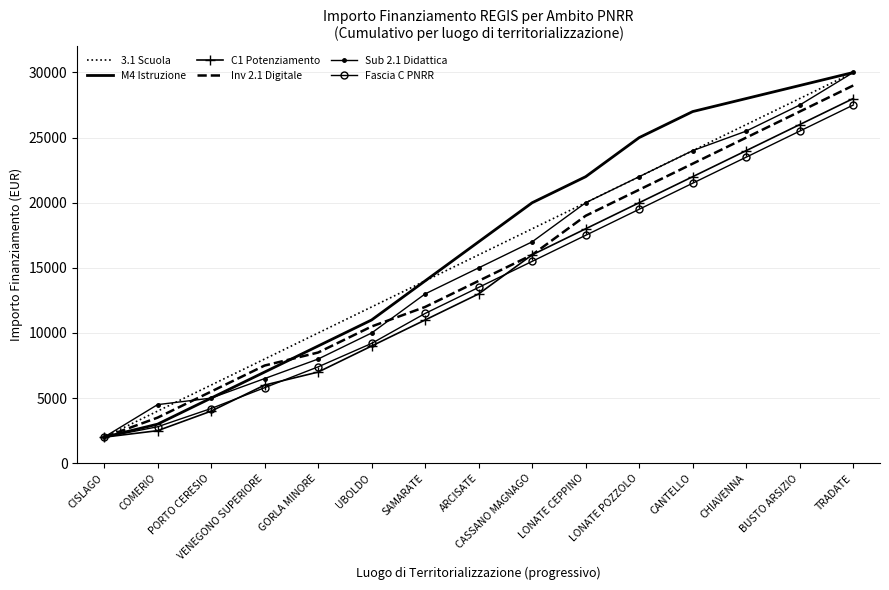

Which series changed the most between CISLAGO and PORTO CERESIO?

3.1 Scuola